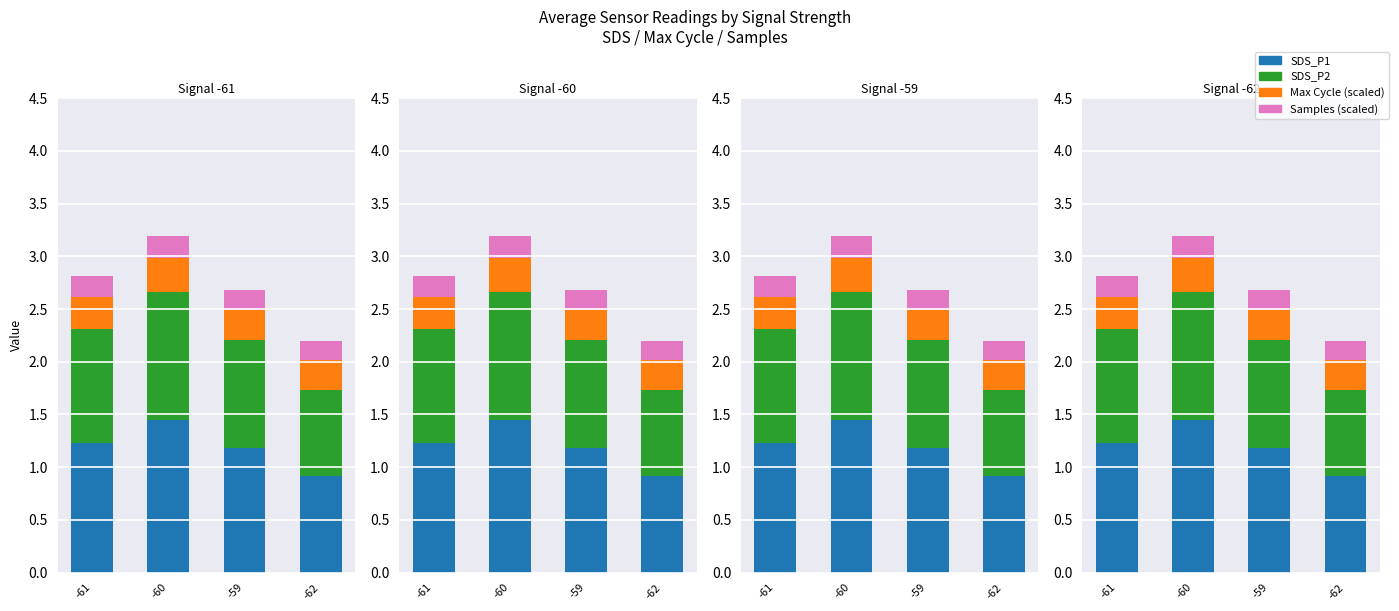

Reading left to right, extract all data points from this chart.

SDS_P1: 1.2	1.4	1.2	0.9
SDS_P2: 1.1	1.2	1.0	0.8
Max Cycle (scaled): 0.3	0.3	0.3	0.3
Samples (scaled): 0.2	0.2	0.2	0.2